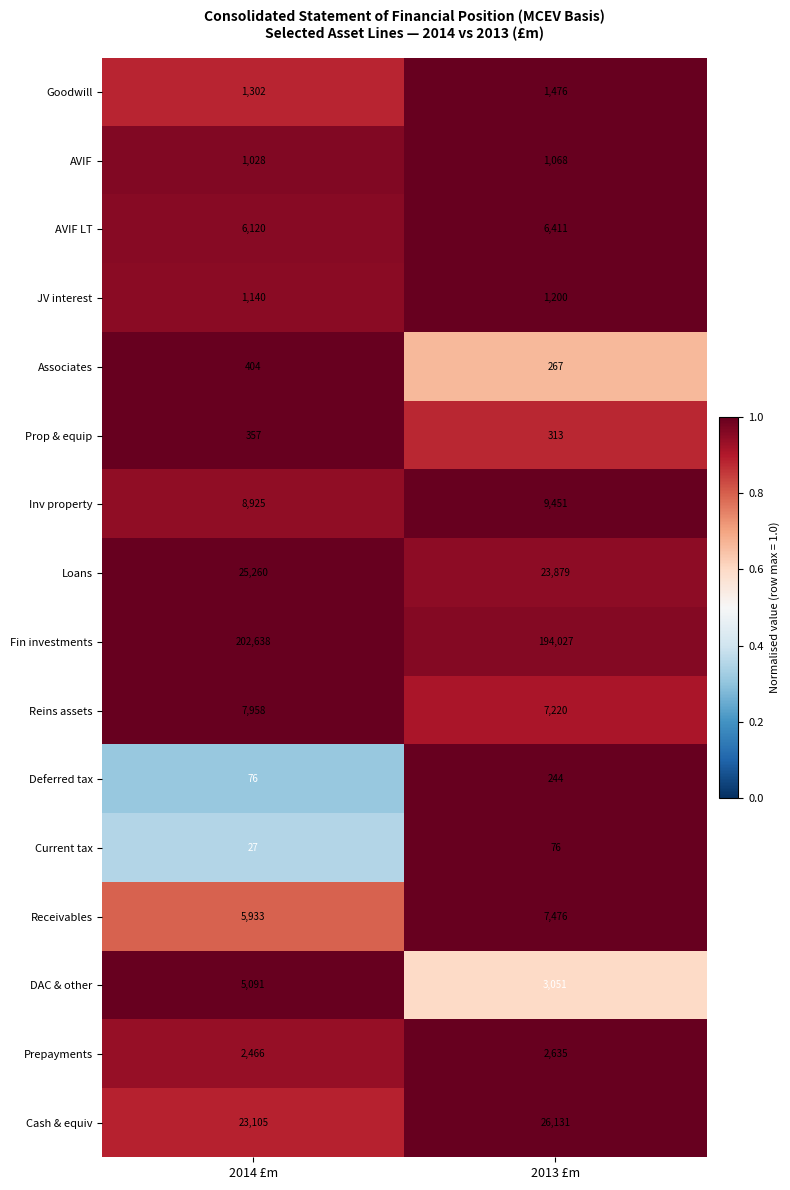

What is the greatest value displayed?

202638